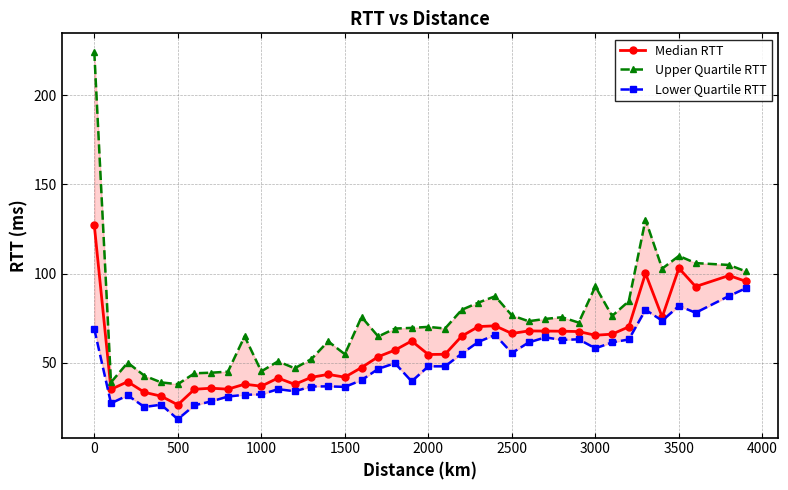

True or false: Median RTT has more than 1 points higher than both neighbors.

True